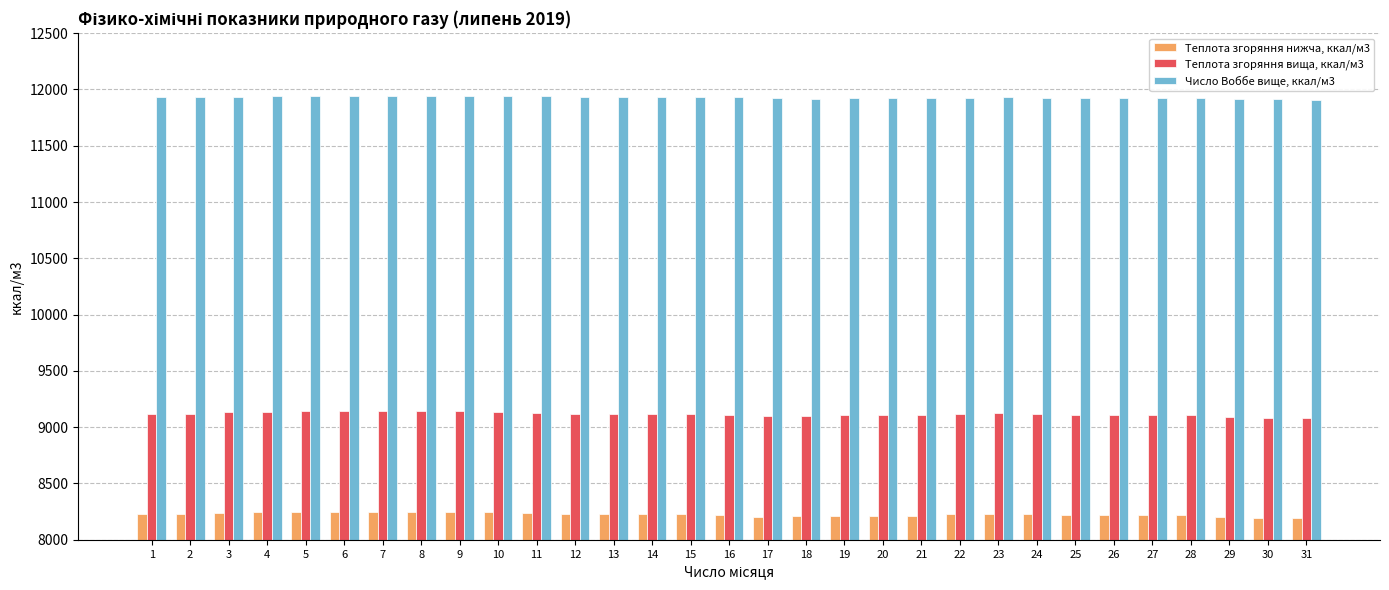

Is it true that Теплота згоряння нижча, ккал/м3 equals 1801.7 at 25?

False